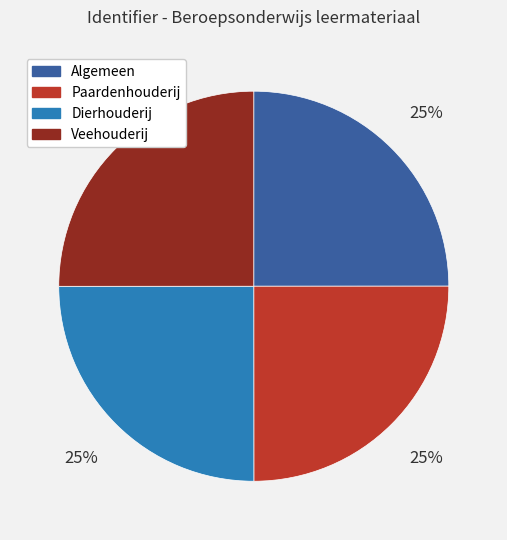

Is there any slice that represents more than half of the pie?

No